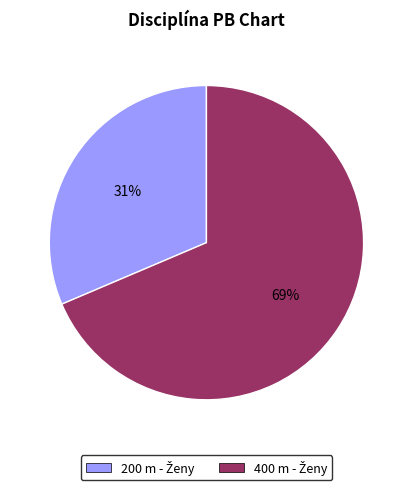

Is there any slice that represents more than half of the pie?

Yes